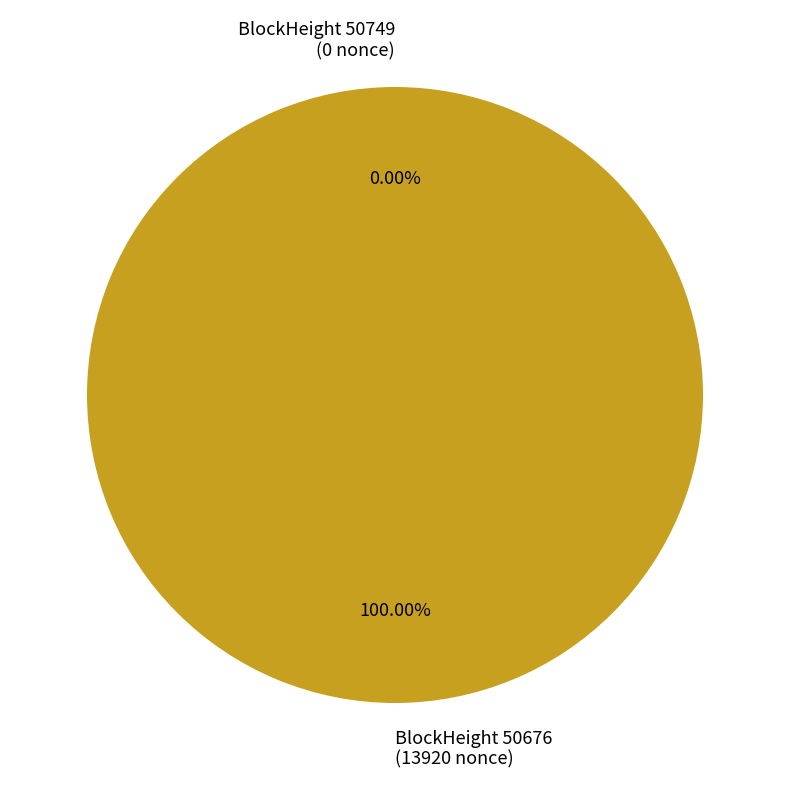

Does 50749 represent more than half of the total?

No